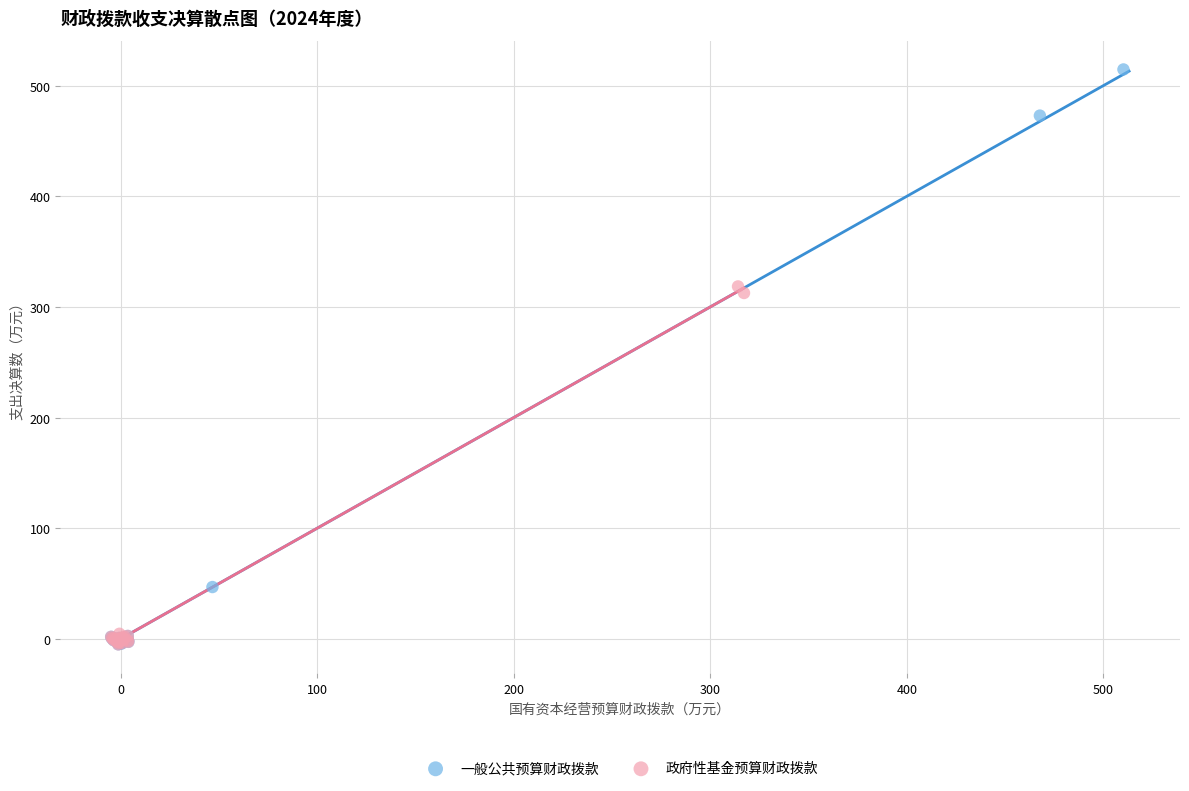

Which series has the widest spread of Y values?

一般公共预算财政拨款